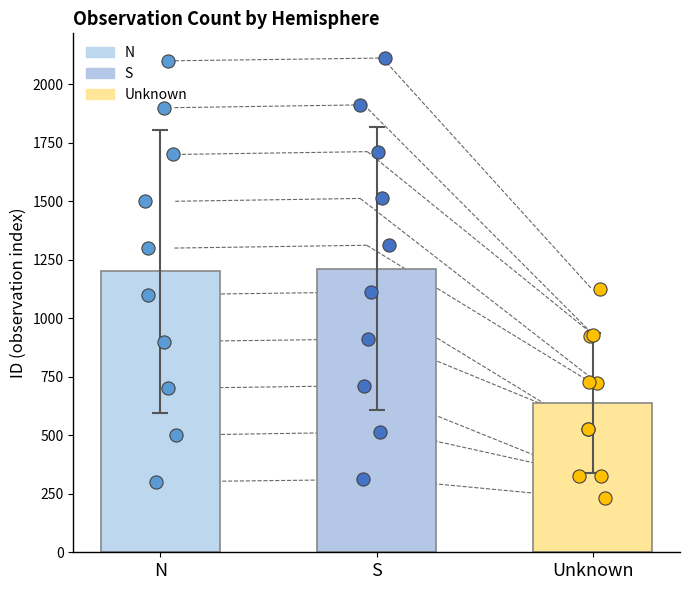

What are all the series names shown in the legend?

N, S, Unknown